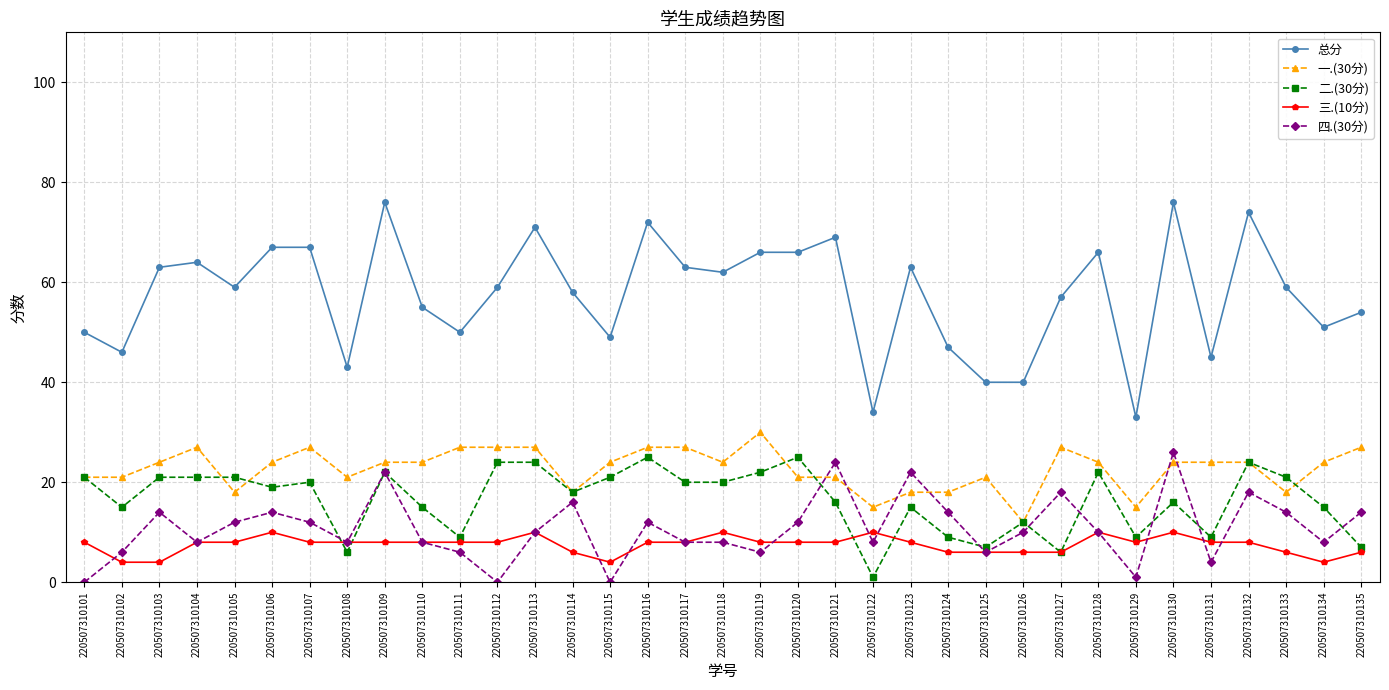

True or false: 四.(30分) has more than 0 interior local peaks.

True